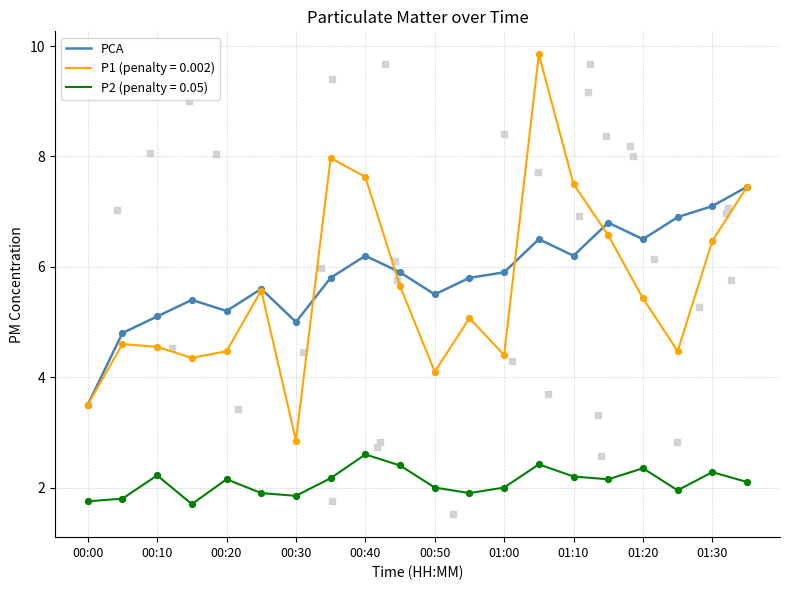

What is the lowest value of the P2 (penalty = 0.05) series?

1.7